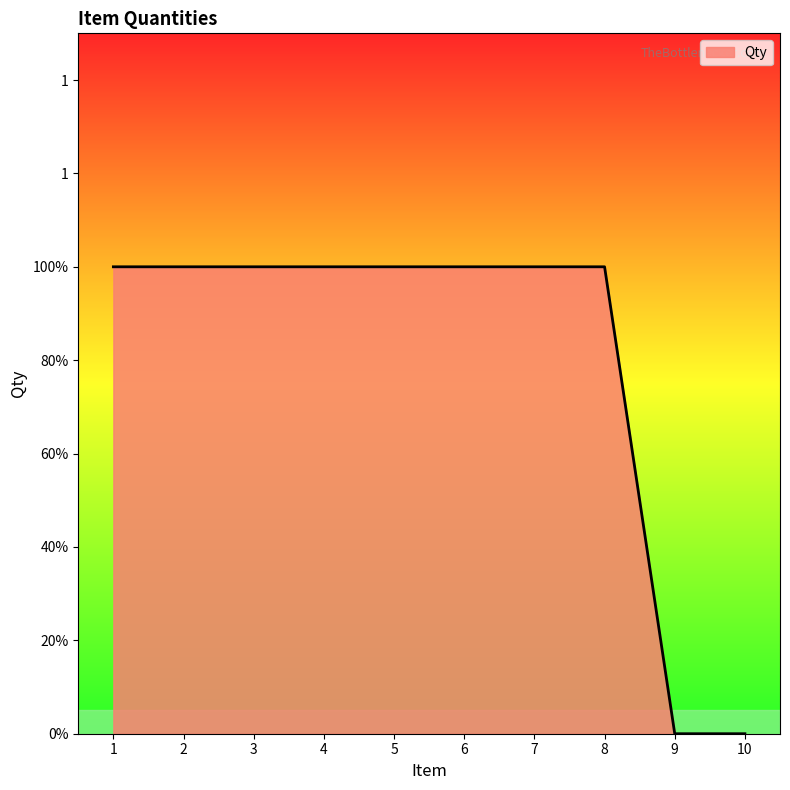

Does the chart display data point markers on the line(s)?

No